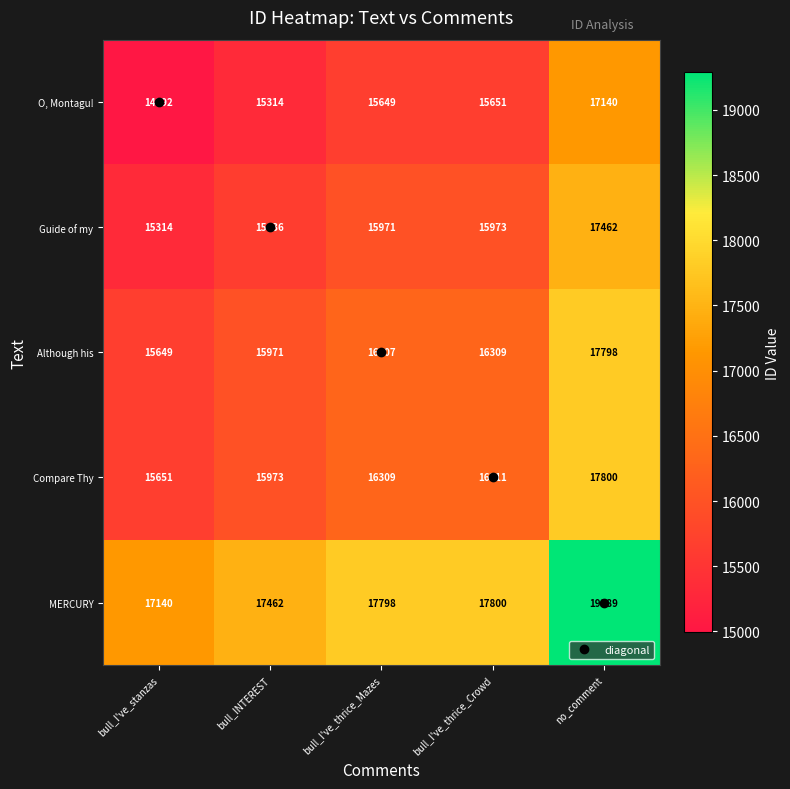

At which label is Guide of my closest to 16388?

bull_I've_thrice_Crowd